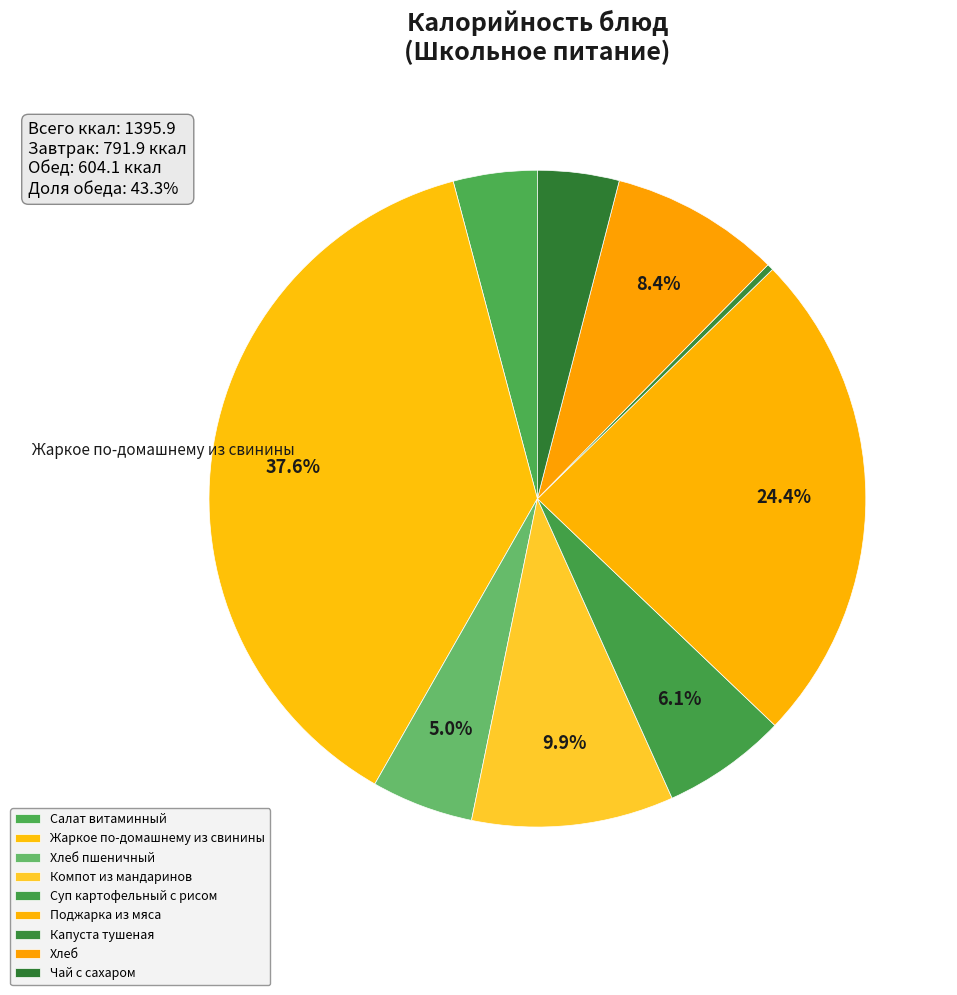

What is the largest slice in the pie chart?

Жаркое по-домашнему из свинины